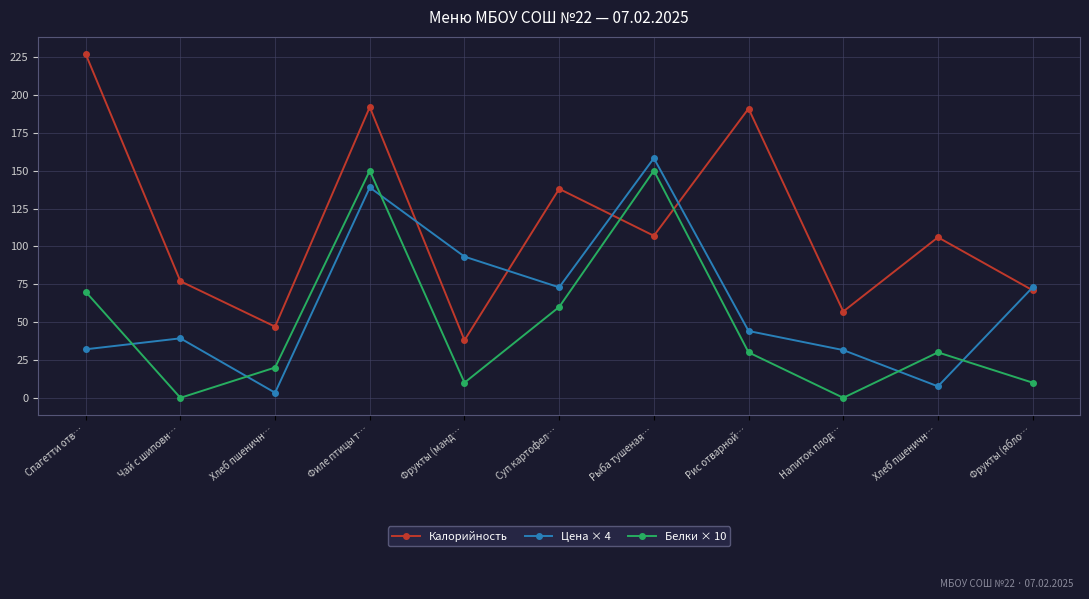

Which series has the largest range (max minus min)?

Калорийность